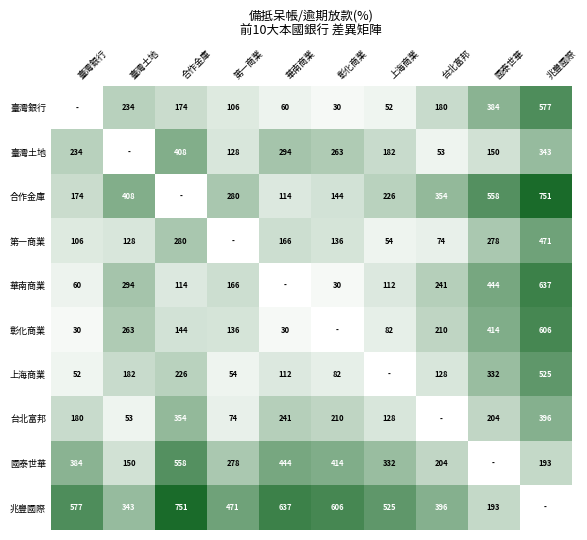

Is the value of 台北富邦 at 合作金庫 greater than the value of 彰化商業 at 上海商業?

Yes